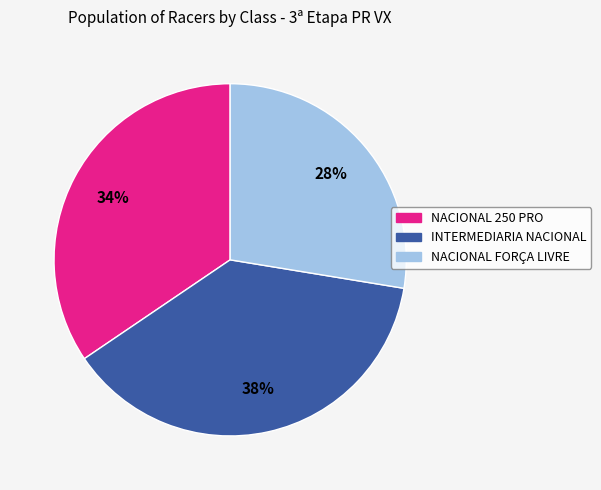

Rank the categories by value from highest to lowest.

INTERMEDIARIA NACIONAL, NACIONAL 250 PRO, NACIONAL FORÇA LIVRE